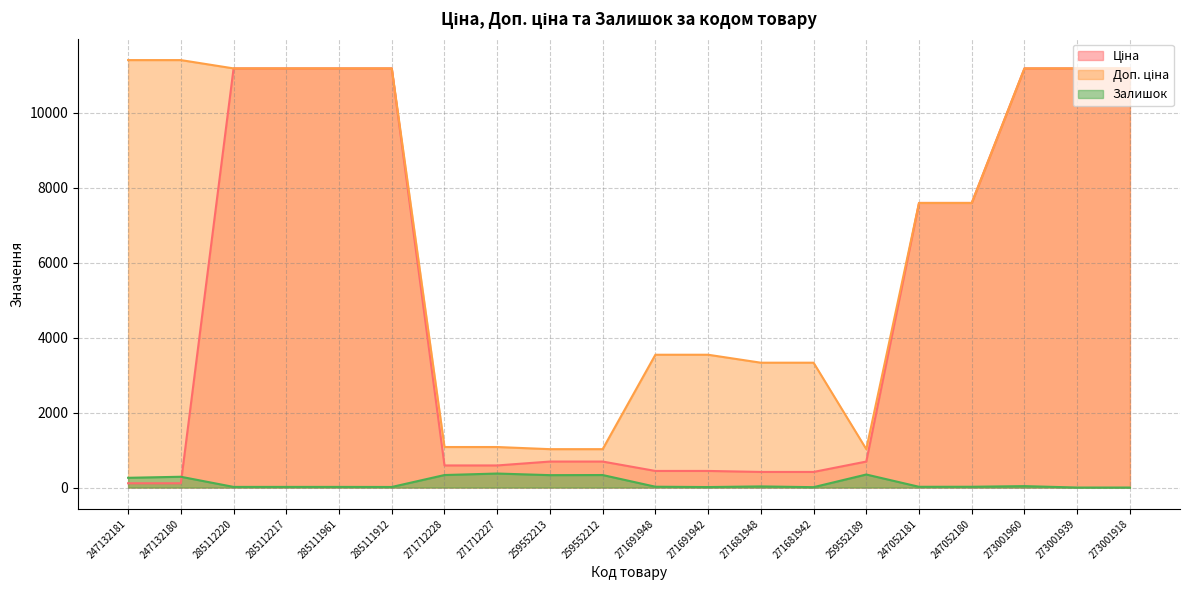

What is the total value across all series at 273001918?

22376.3